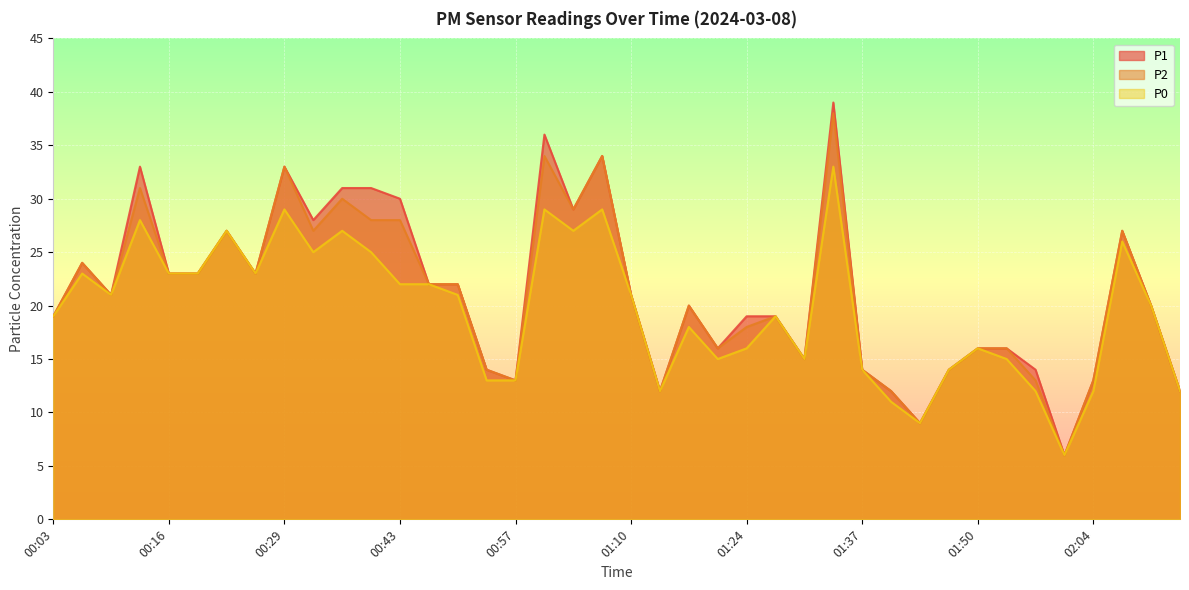

Which series has the largest range (max minus min)?

P1